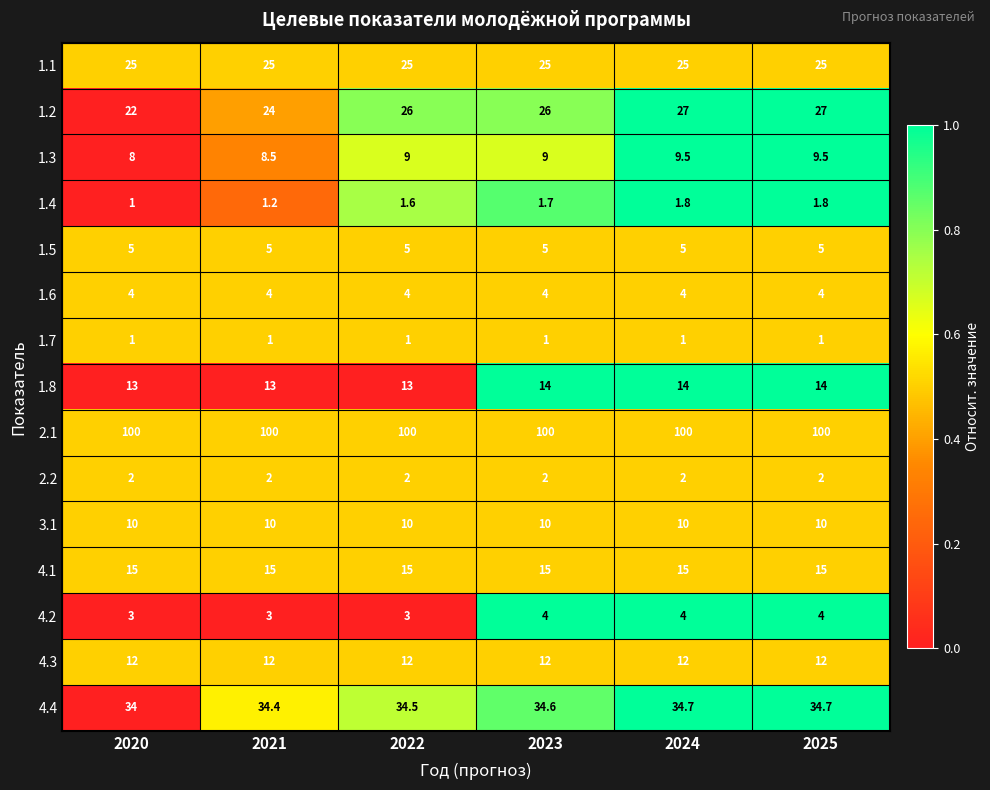

The 2.2 series shows 2.0 at 2023. True or false?

True